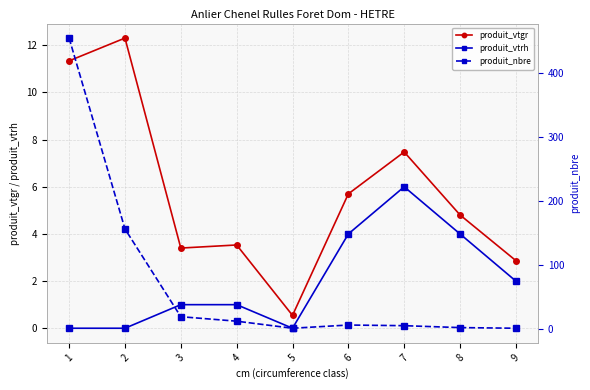

At which category is the sum across all series the highest?

1